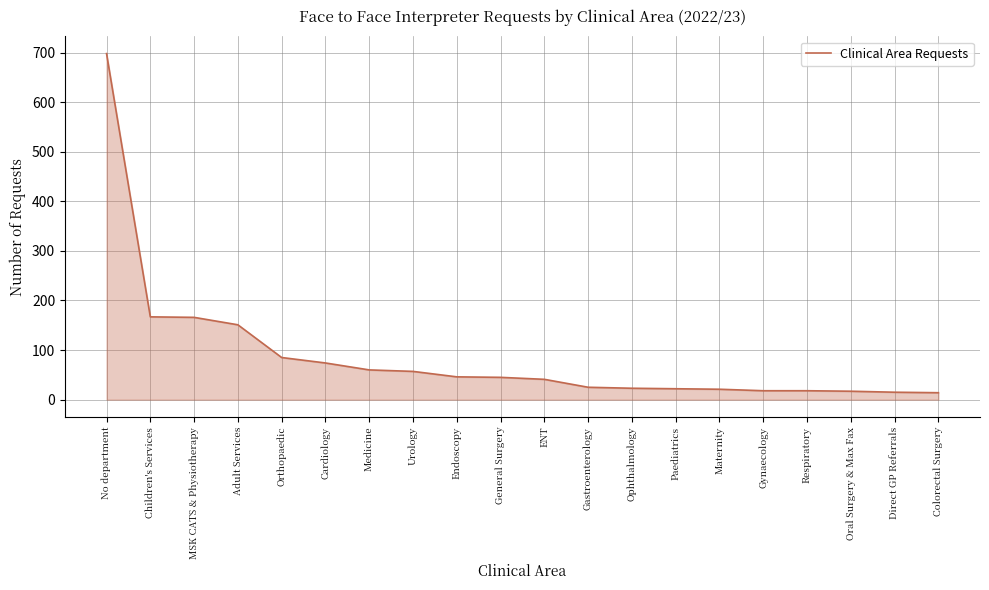

What is the maximum value shown in the chart?

698